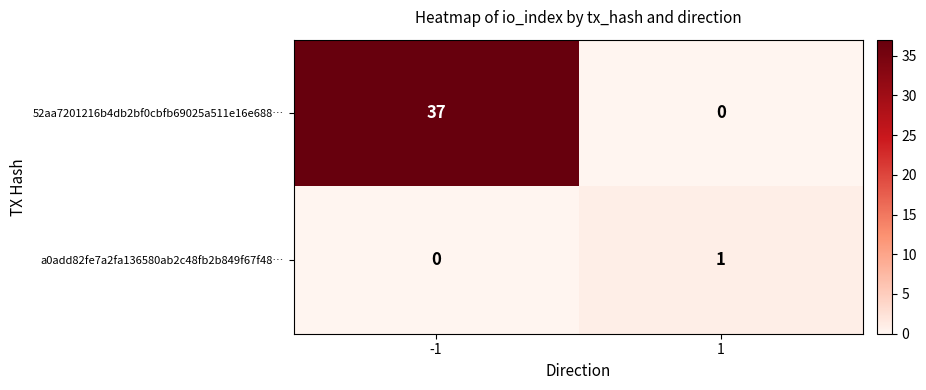

Rank the series by their average value, from lowest to highest.

a0add82fe7a2fa136580ab2c48fb2b849f67f48…, 52aa7201216b4db2bf0cbfb69025a511e16e688…